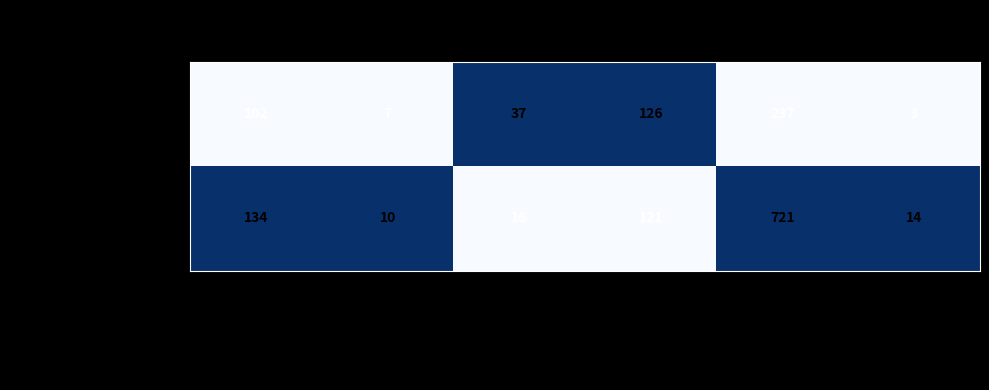

Rank the series by their average value, from lowest to highest.

Rank 2 (Sourceid 17744), Rank 1 (Sourceid 70864)